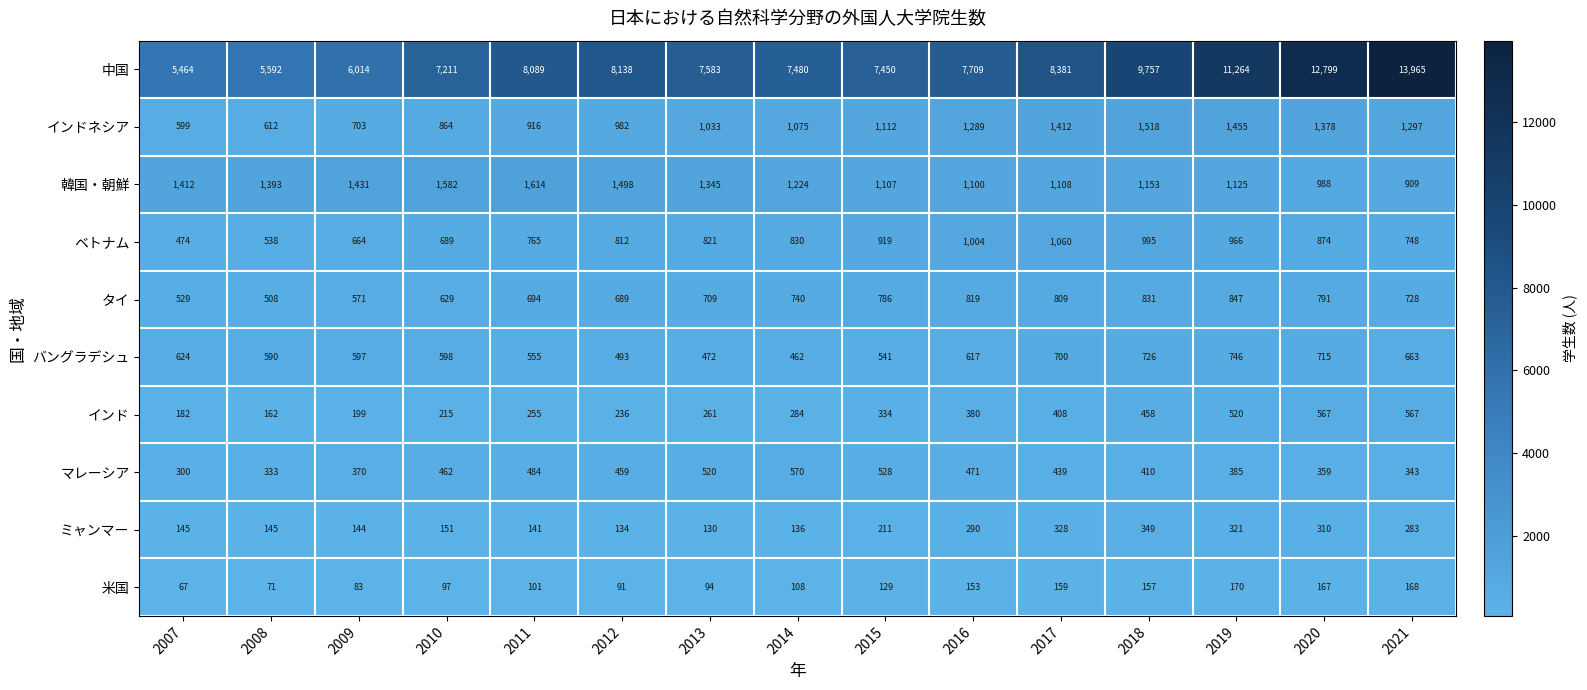

Which series has the largest range (max minus min)?

中国